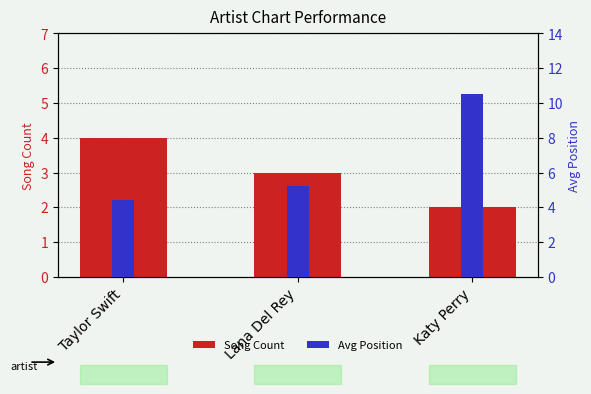

True or false: Song Count has a value of 6.4 at Taylor Swift.

False